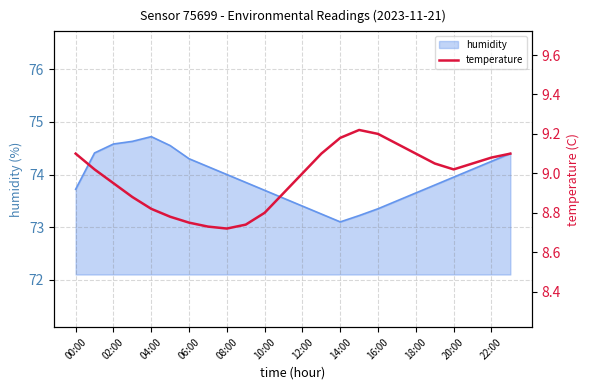

Where is humidity nearest to the value 73?

14:00